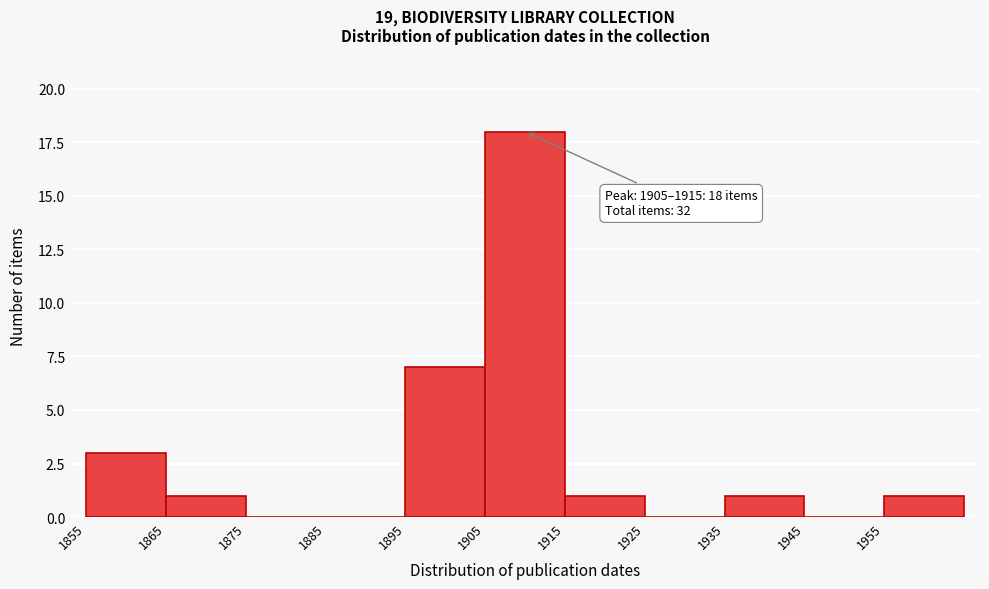

Over which range of the x-axis is the bar tallest?

1905 to 1915